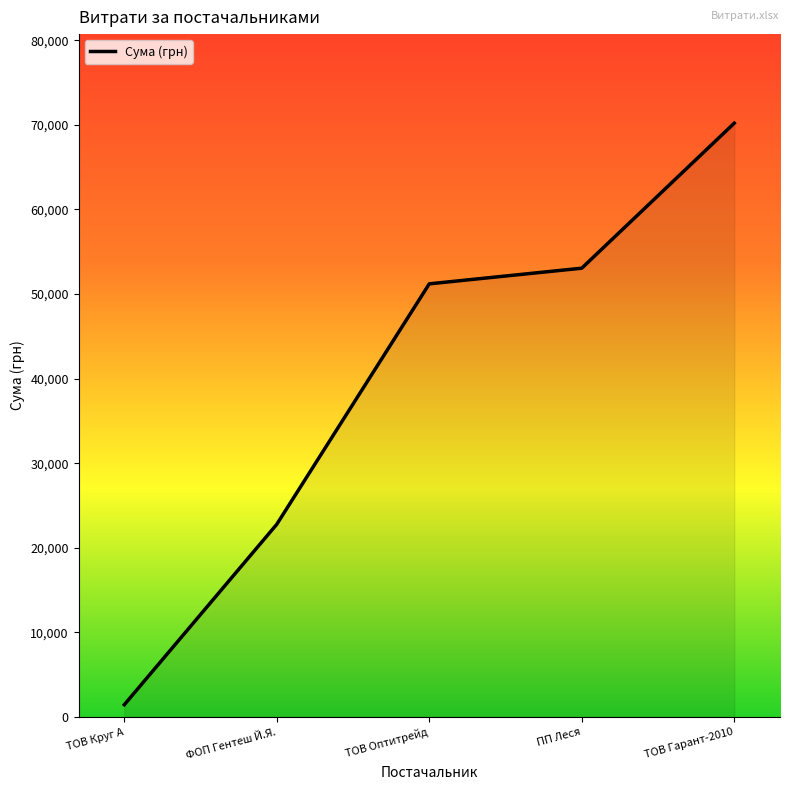

Rank the categories by value from lowest to highest.

ТОВ Круг А, ФОП Гентеш Й.Я., ТОВ Оптитрейд, ПП Леся, ТОВ Гарант-2010